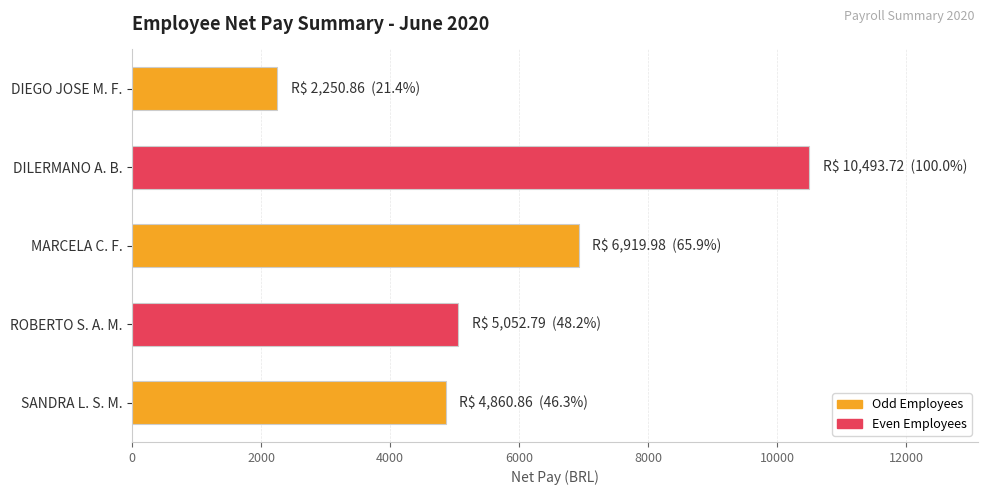

What is the difference between the values at DILERMANO A. B. and SANDRA L. S. M.?

5632.9